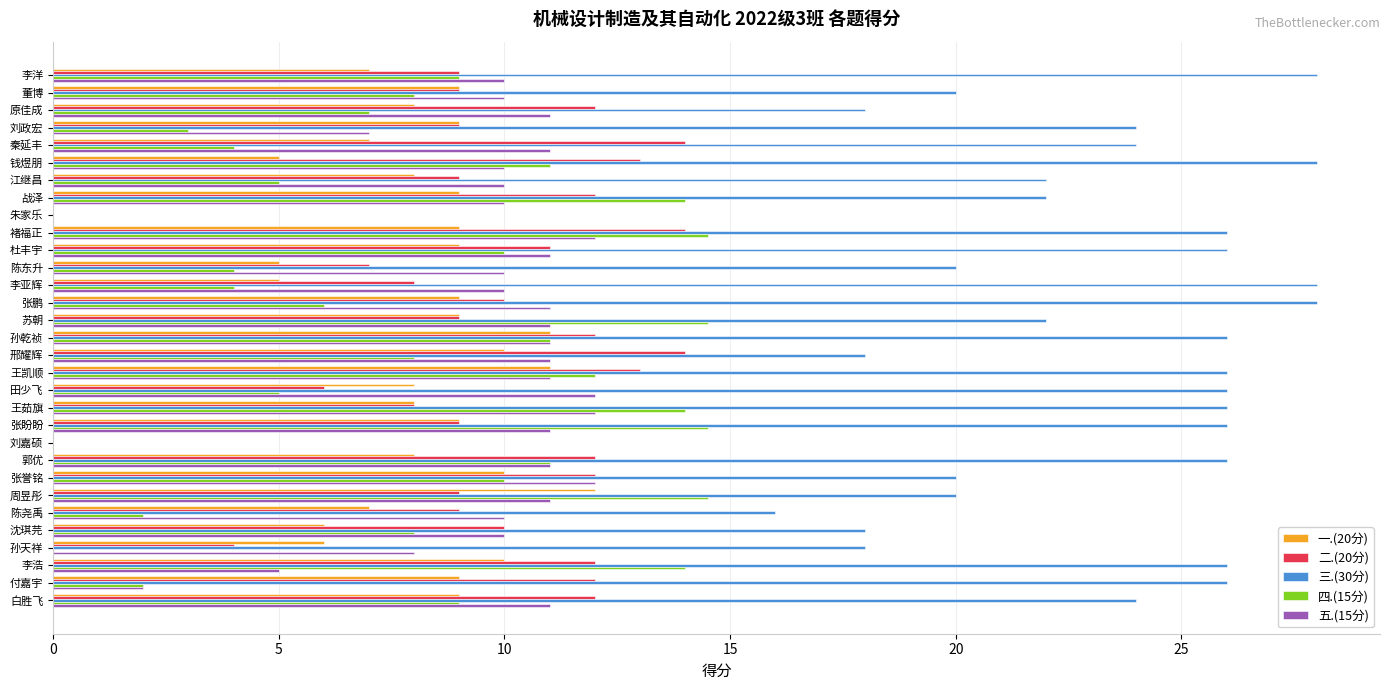

What is the sum of all 二.(20分) values?

300.0